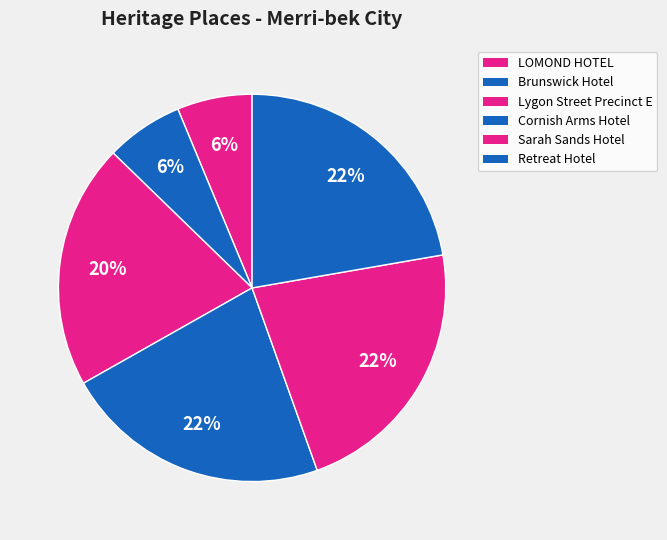

True or false: Retreat Hotel accounts for 13% of the total.

False